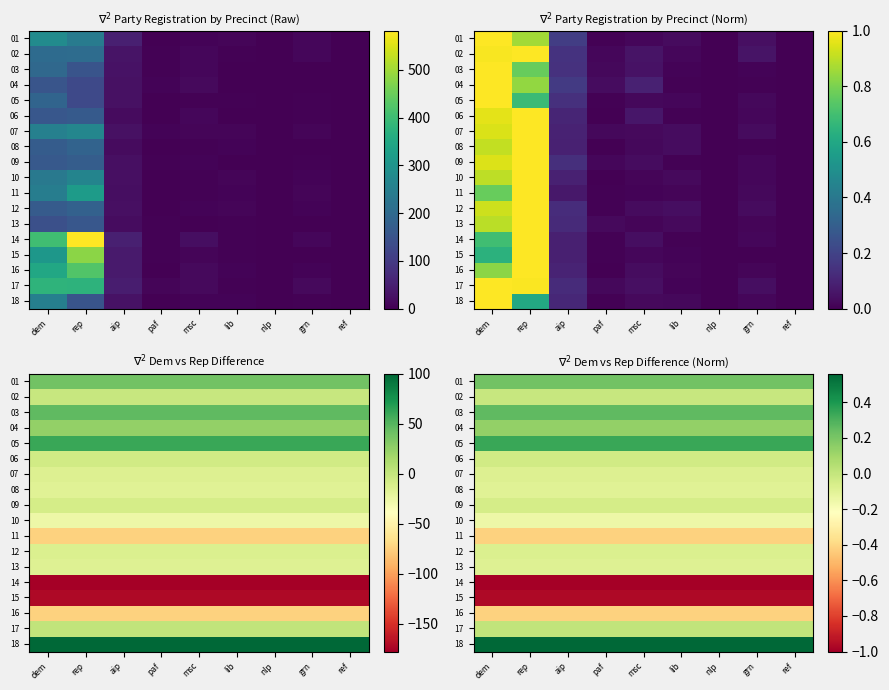

What is the total value across all series at paf?

-1.9